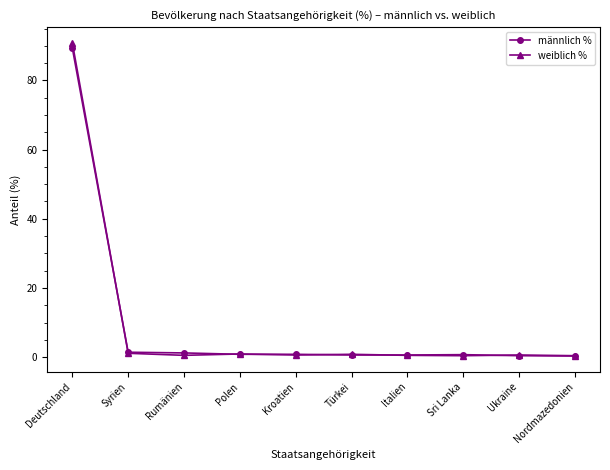

The weiblich % series shows 0.5 at Italien. True or false?

True